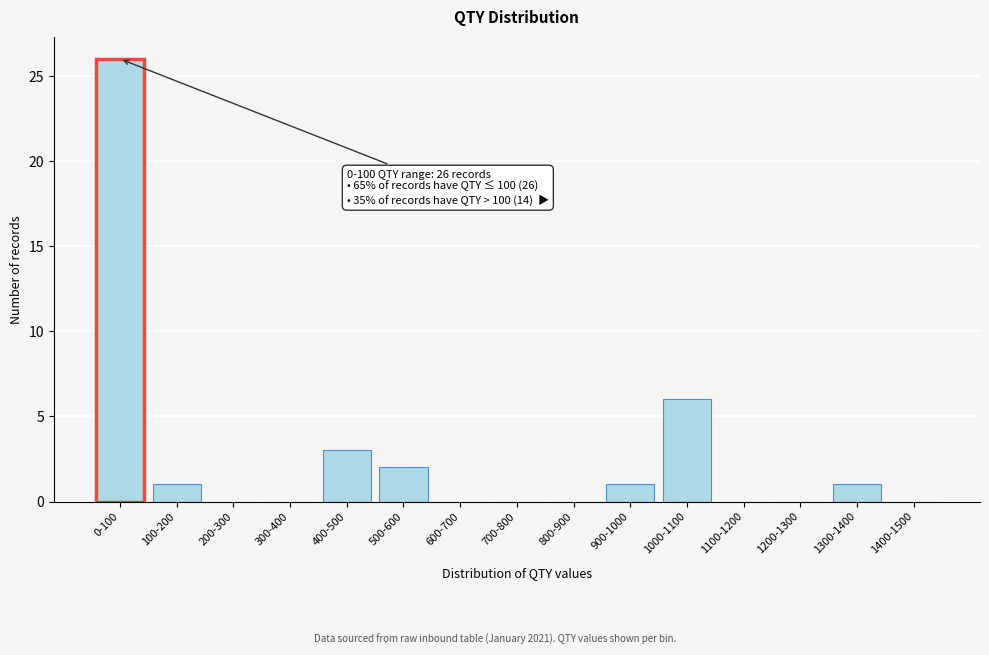

Reading left to right, transcribe all the data shown in this chart.

0-100=26	100-200=1	200-300=0	300-400=0	400-500=3	500-600=2	600-700=0	700-800=0	800-900=0	900-1000=1	1000-1100=6	1100-1200=0	1200-1300=0	1300-1400=1	1400-1500=0